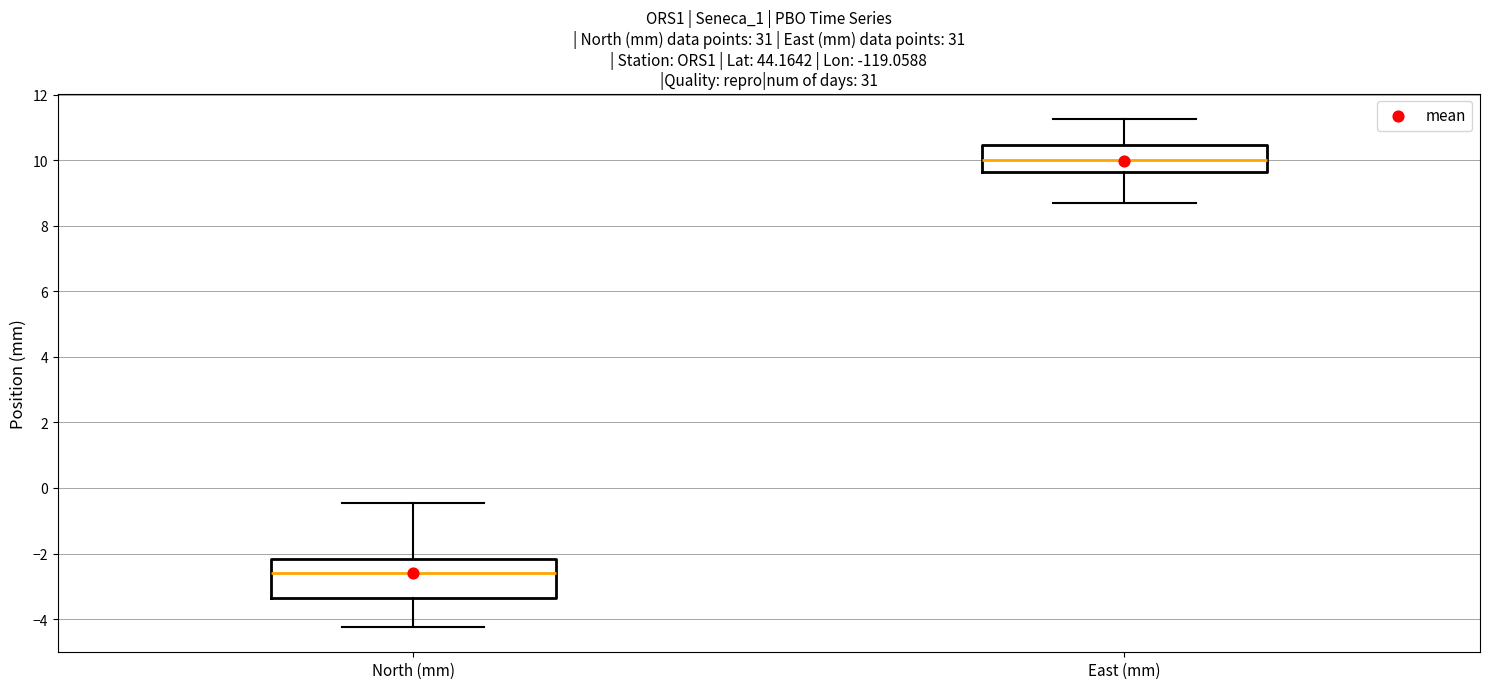

Reading left to right, transcribe this box plot: for each box, give where its median line is, the range the box spans, and where its two whiskers end, as read against the y-axis. The values are not printed on the chart, so give them approximately, as read against the axis.

North (mm): median -2.6, box -3.4 to -2.2, whiskers -4.2 to -0.4
East (mm): median 10.0, box 9.6 to 10.4, whiskers 8.8 to 11.2